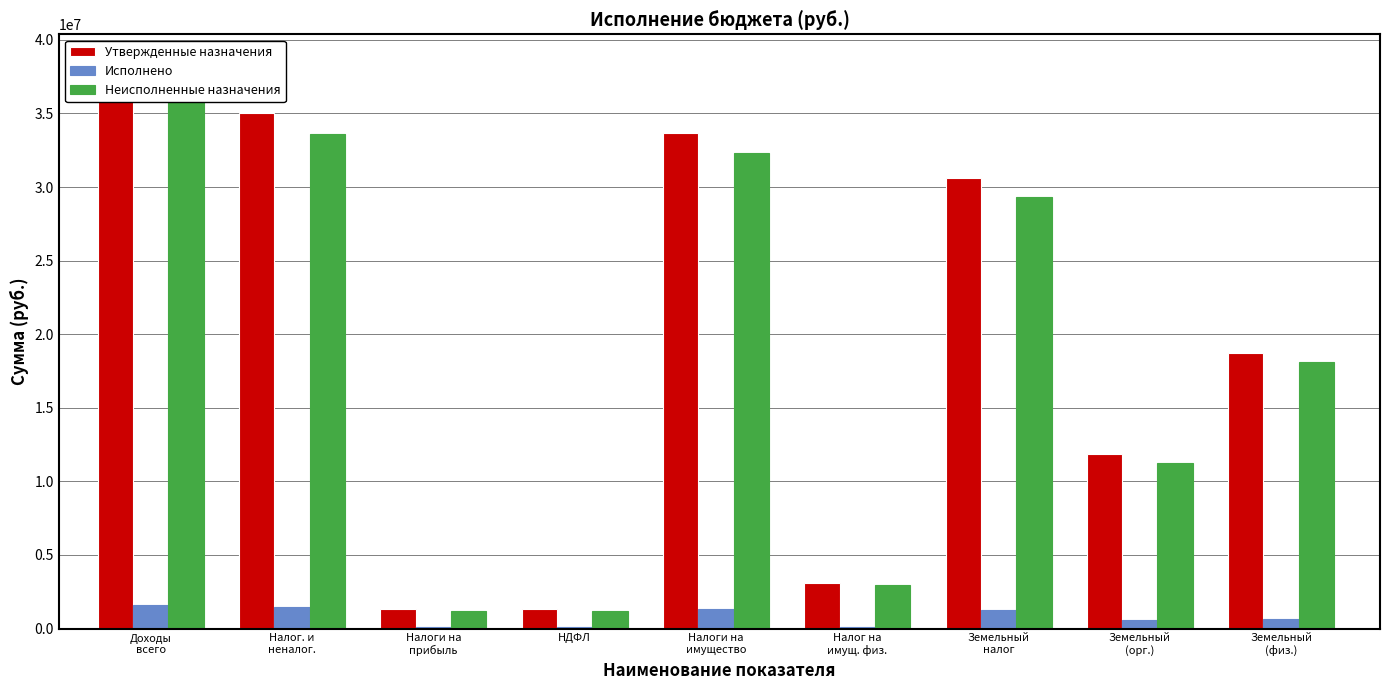

Reading left to right, transcribe all the data shown in this chart.

Утвержденные назначения: 38451200.0	35056400.0	1300000.0	1300000.0	33663400.0	3085000.0	30578400.0	11859000.0	18719400.0
Исполнено: 1572294.6	1452944.6	101606.7	101606.7	1351337.9	97700.4	1253637.5	617766.0	635871.5
Неисполненные назначения: 36901520.2	33607970.2	1198443.0	1198443.0	32316527.3	2988173.3	29328354.0	11241234.0	18087120.0